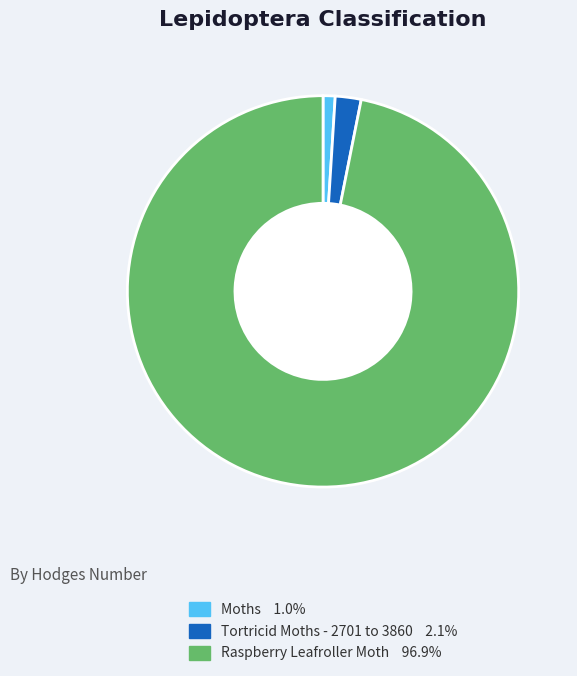

Is there a majority slice in this chart?

Yes